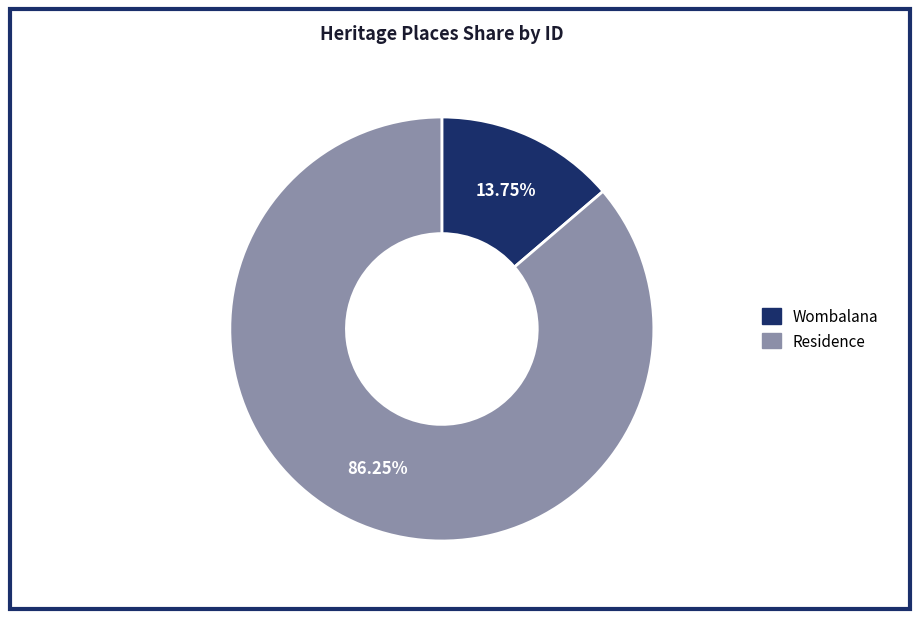

To the nearest percent, what portion does Residence represent?

86%